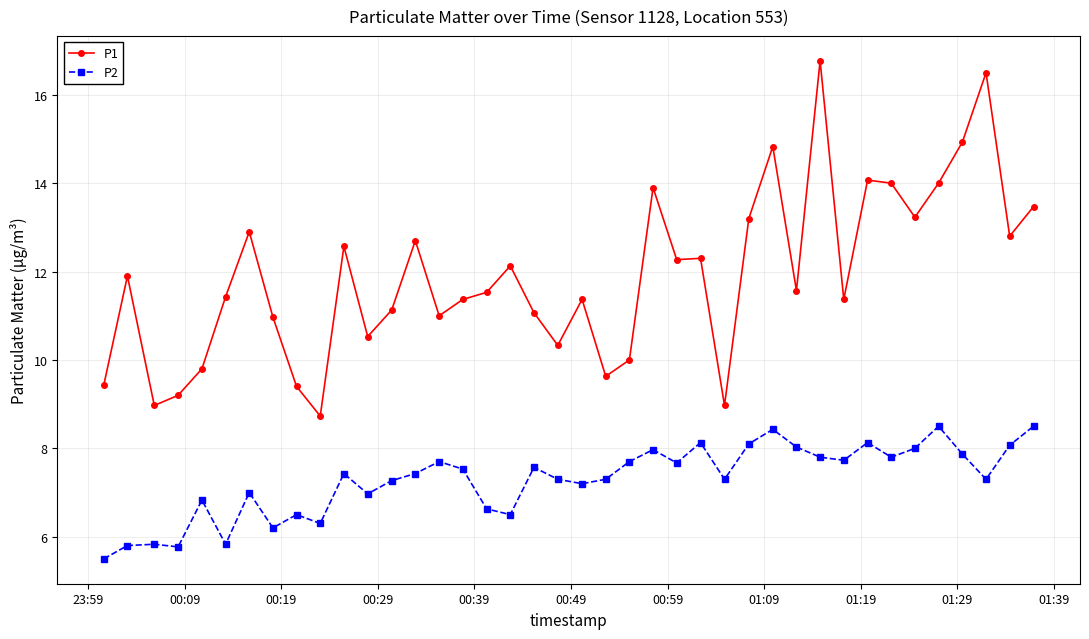

What is the maximum value for P1?

16.8